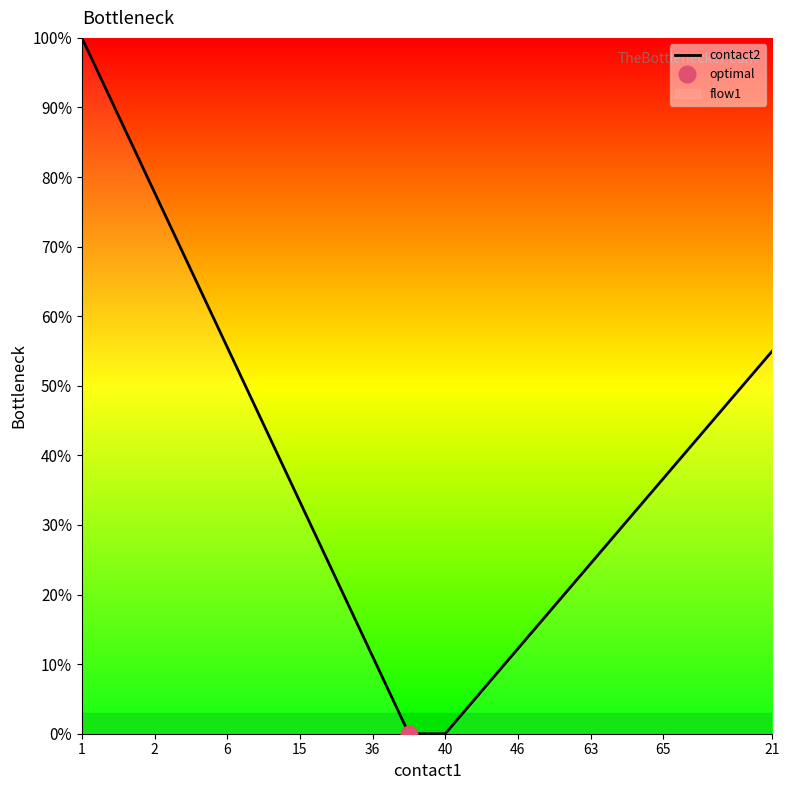

What is the label of the 1st point from the left?

1